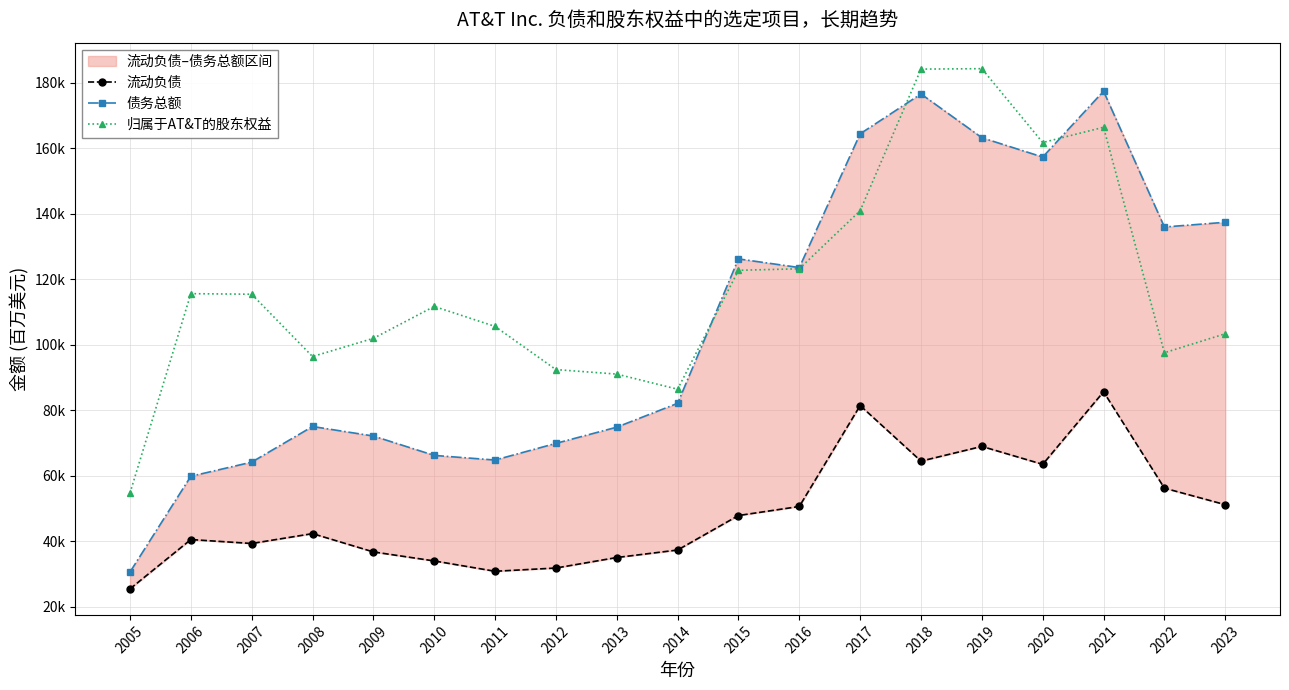

At which label does 归属于AT&T的股东权益 reach its minimum?

2005